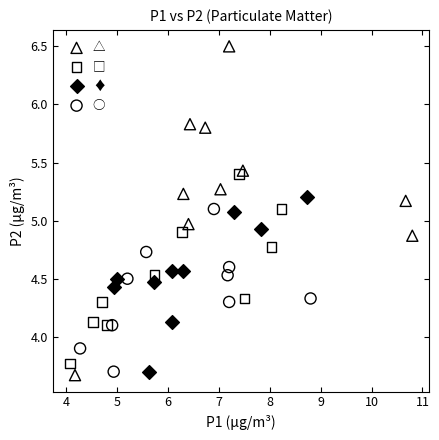

Which series reaches the maximum Y coordinate?

△